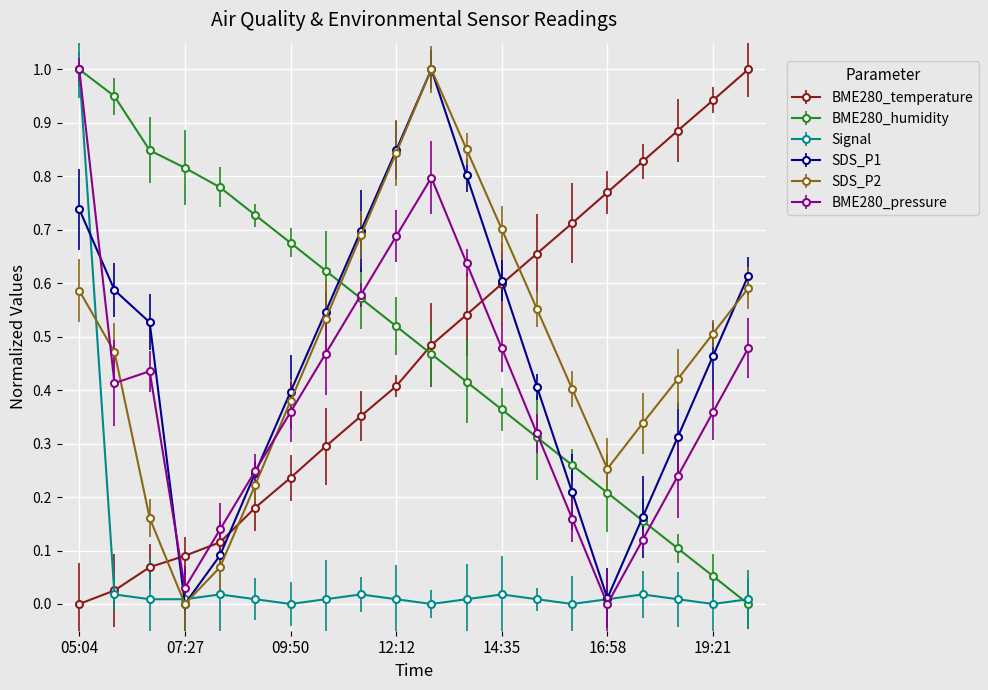

Which series has the largest range (max minus min)?

BME280_temperature